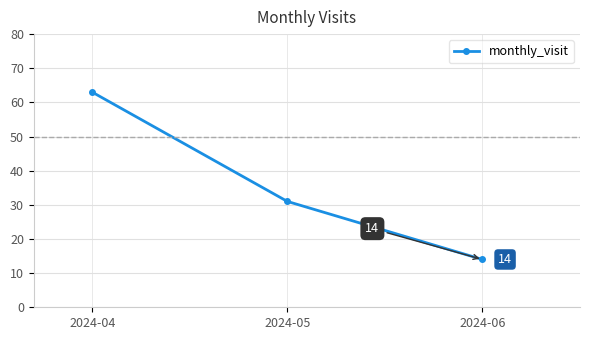

What is the ratio of the value at 2024-06 to the value at 2024-05?

0.5